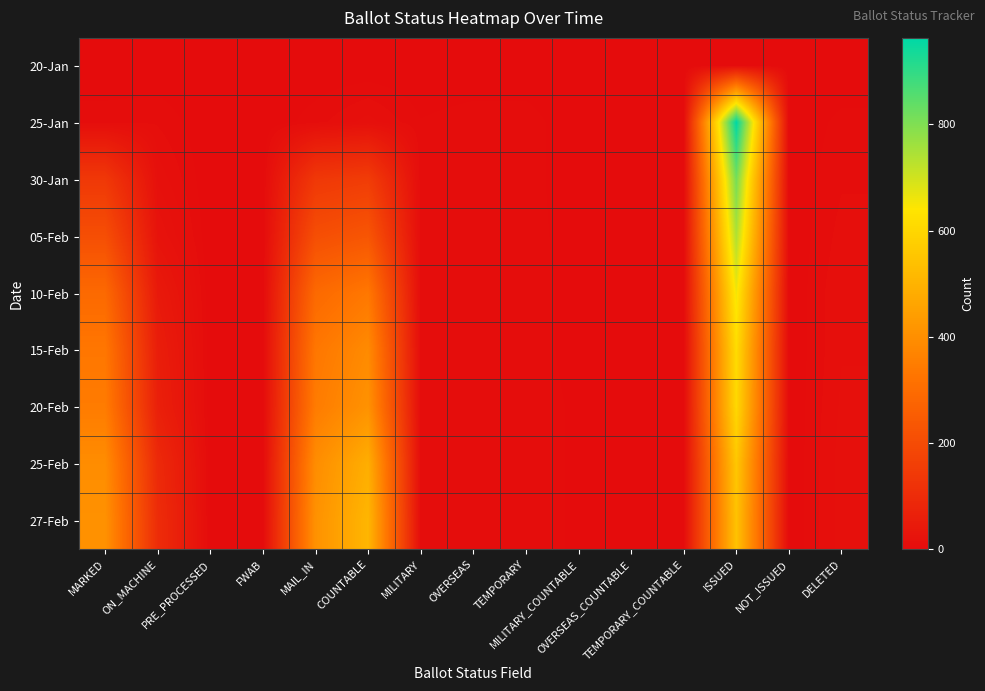

At ON_MACHINE, list the series in order from smallest to largest.

20-Jan, 25-Jan, 30-Jan, 05-Feb, 10-Feb, 15-Feb, 20-Feb, 25-Feb, 27-Feb